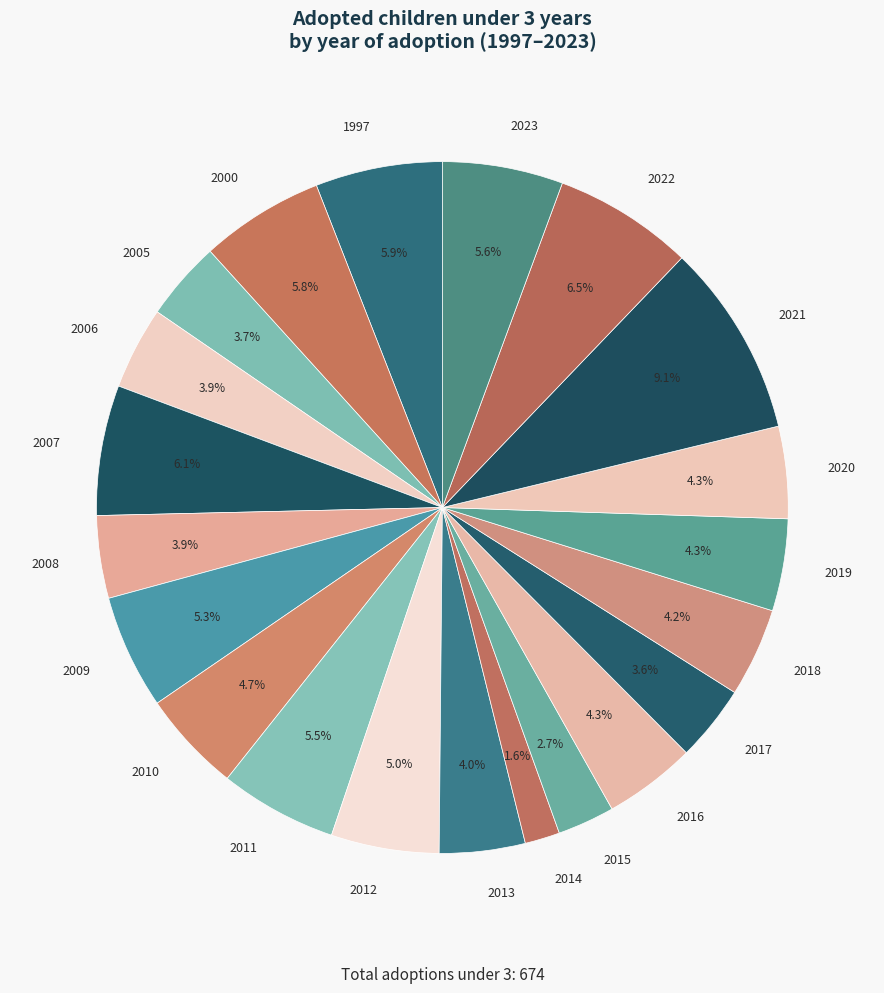

To the nearest percent, what percentage of the pie is 1997?

6%